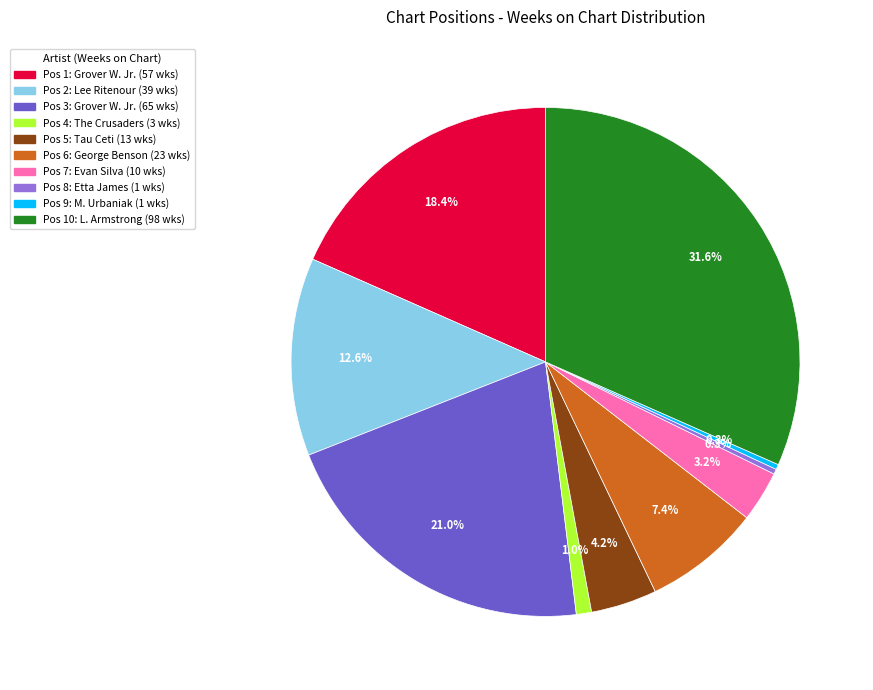

Does any single category account for the majority?

No